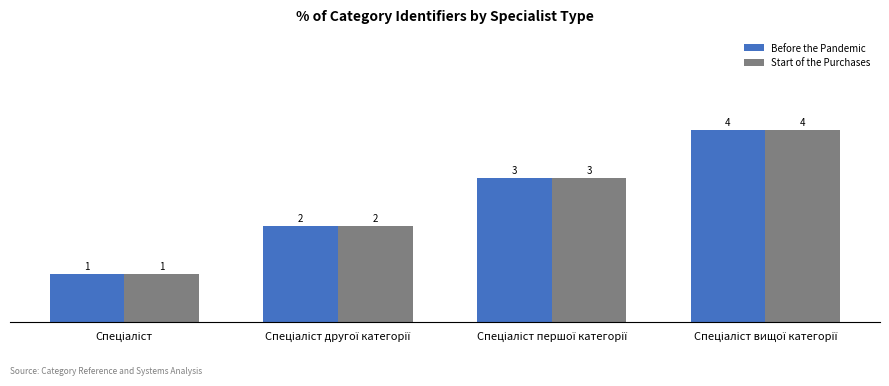

Reading left to right, what are all the values shown in this chart?

Before the Pandemic: 1	2	3	4
Start of the Purchases: 1	2	3	4